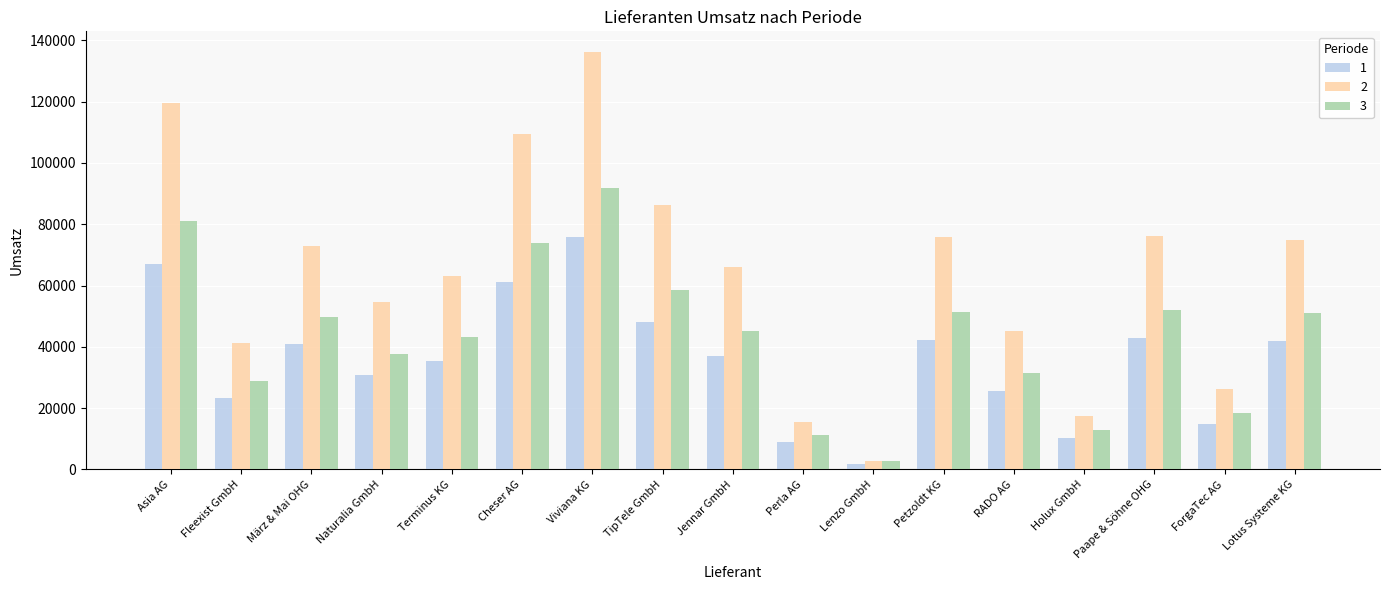

How many groups of bars are there?

17